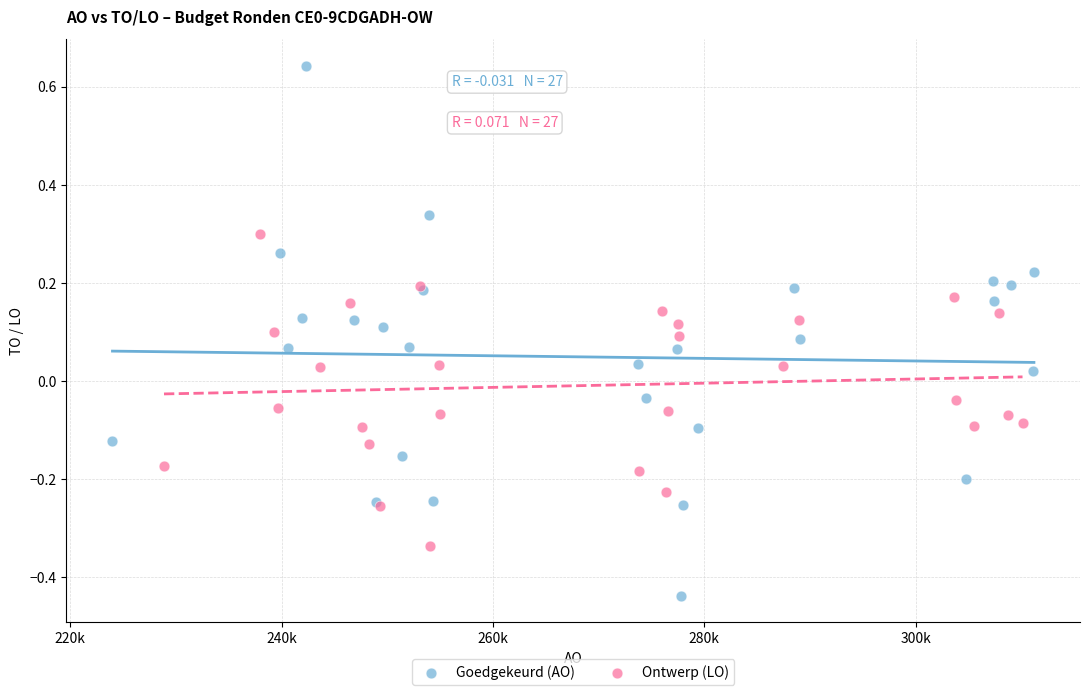

Which series reaches the maximum Y coordinate?

Goedgekeurd (AO)